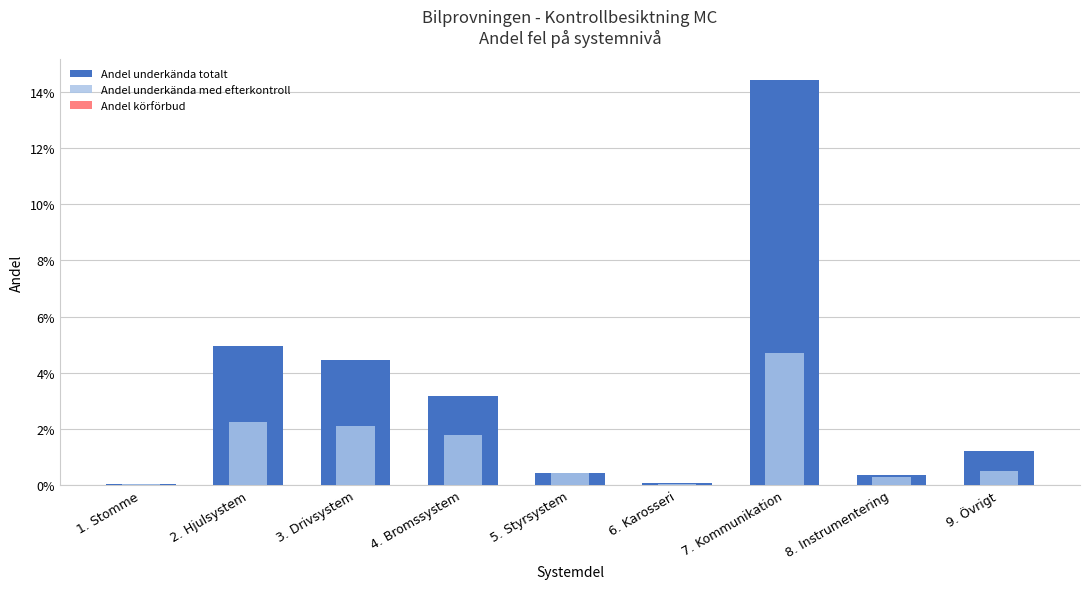

Count the Andel körförbud values in the range 0 to 1.

9